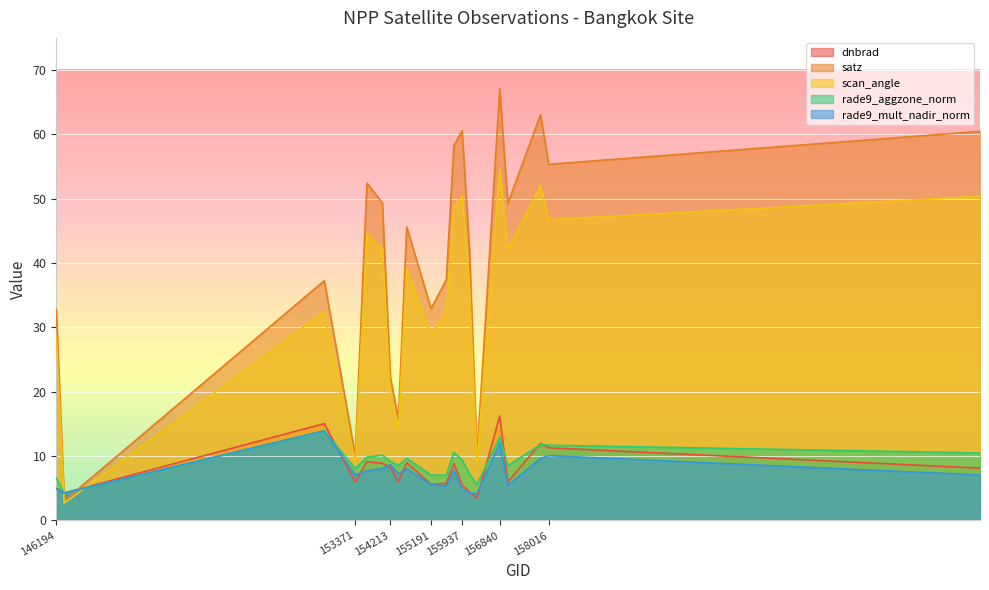

Which has a higher value, 157034 or 156294?

157034